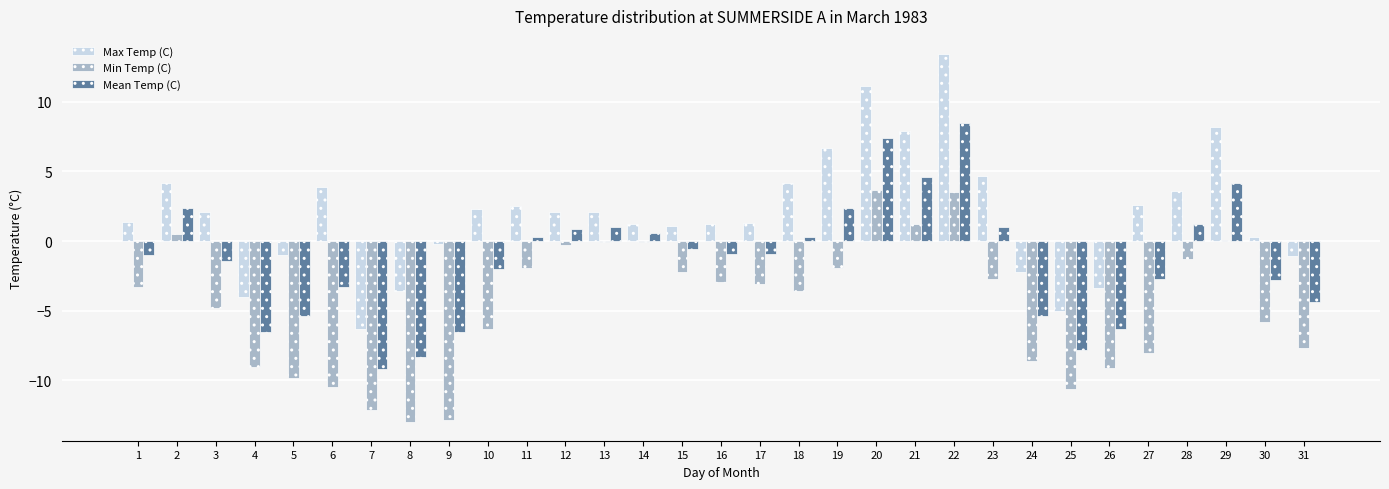

Where does the Min Temp (C) series first go above -3?

2